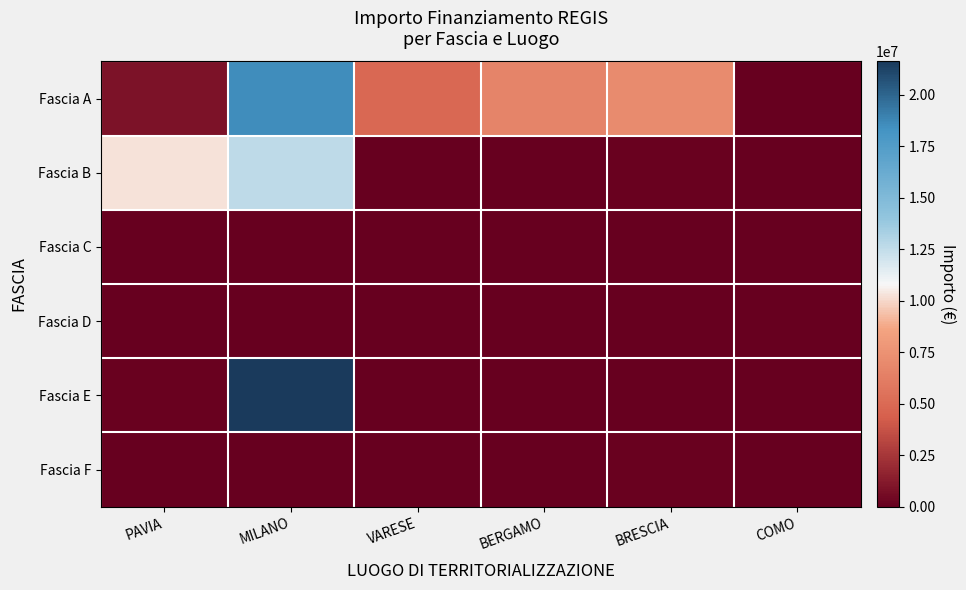

How many distinct data groups are displayed?

6